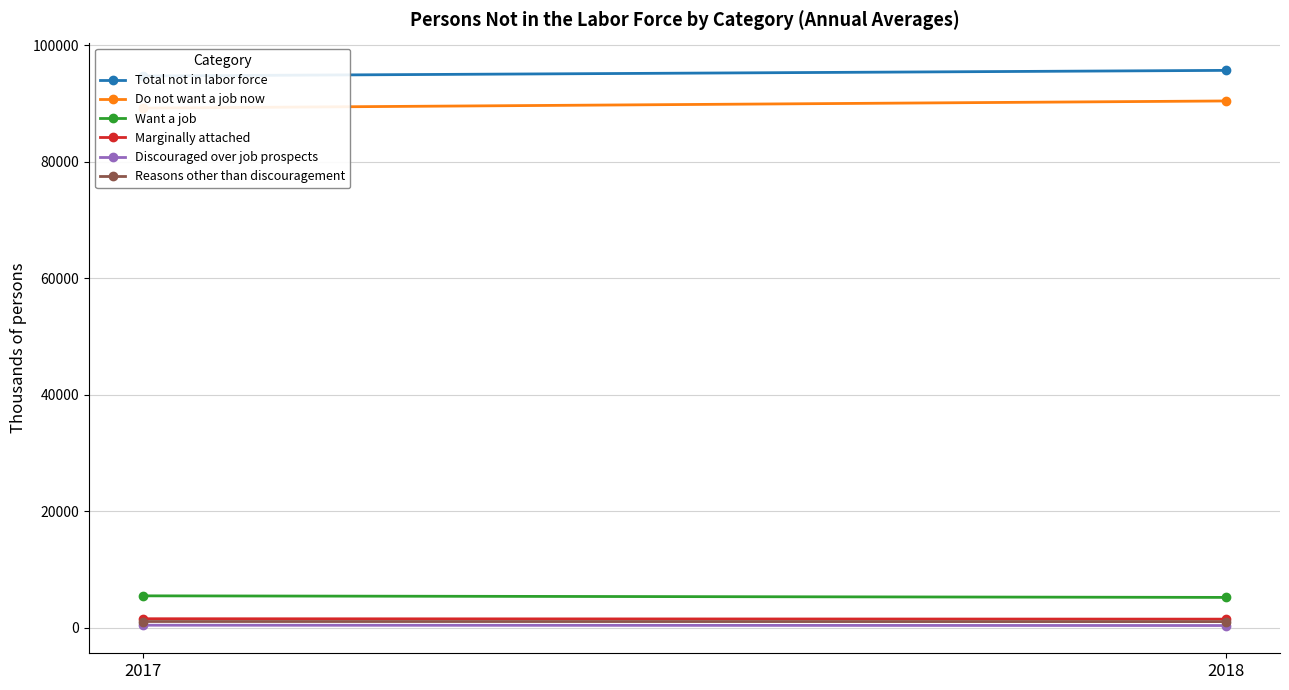

How many lines are shown in the chart?

6